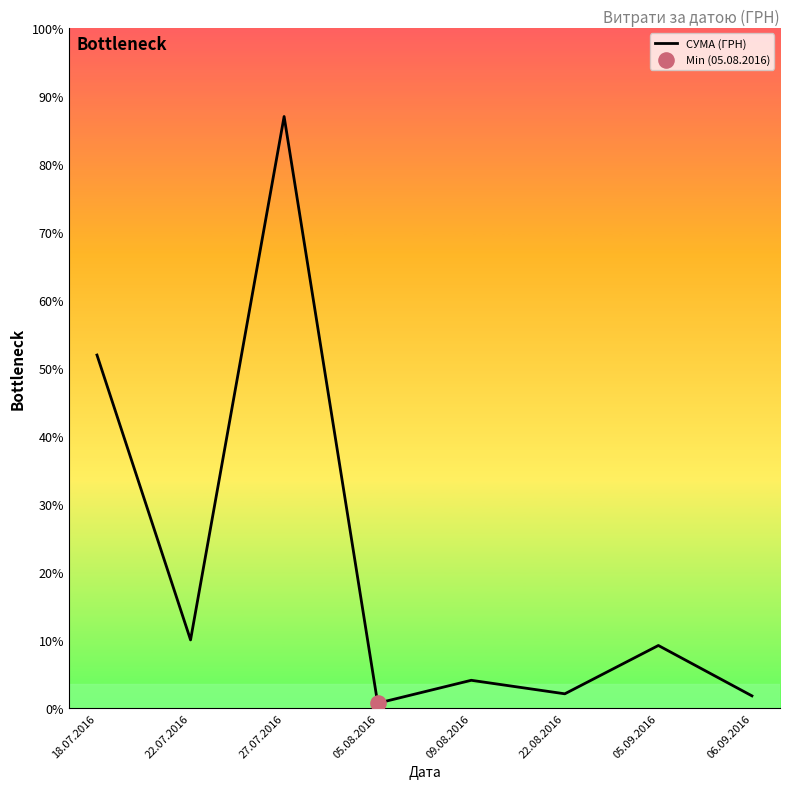

Between 22.08.2016 and 27.07.2016, which is larger?

27.07.2016